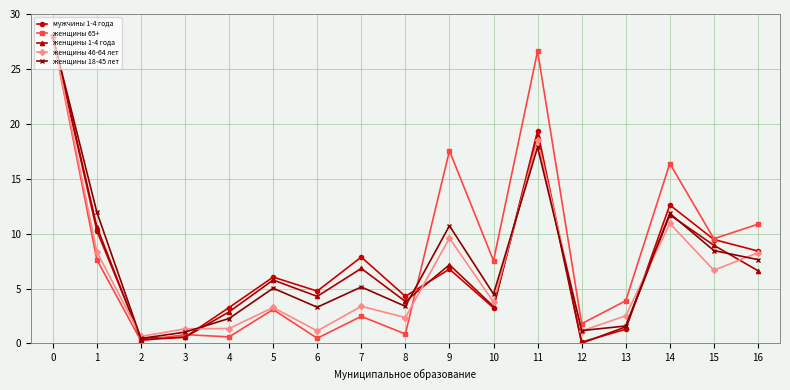

The value of женщины 46-64 лет at 14 is 10.9. True or false?

True